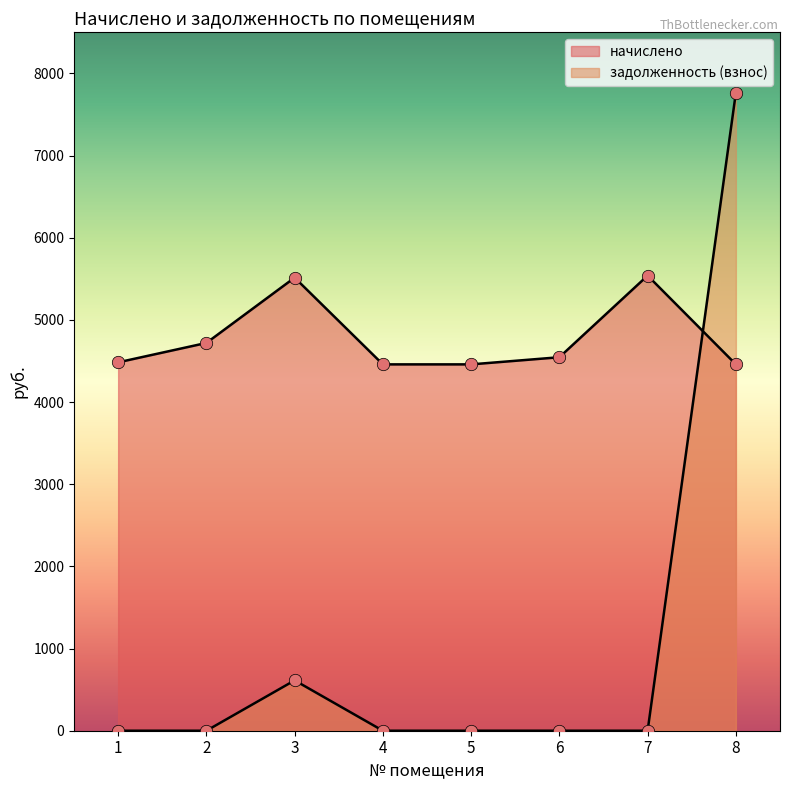

Is the value of задолженность (взнос) at 5 greater than the value of начислено at 1?

No